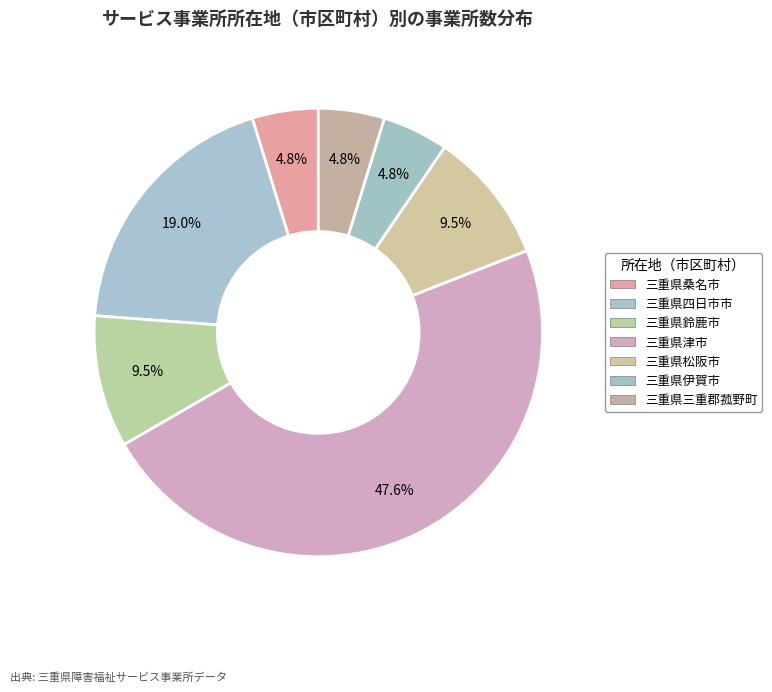

Count the number of slices in the pie.

7